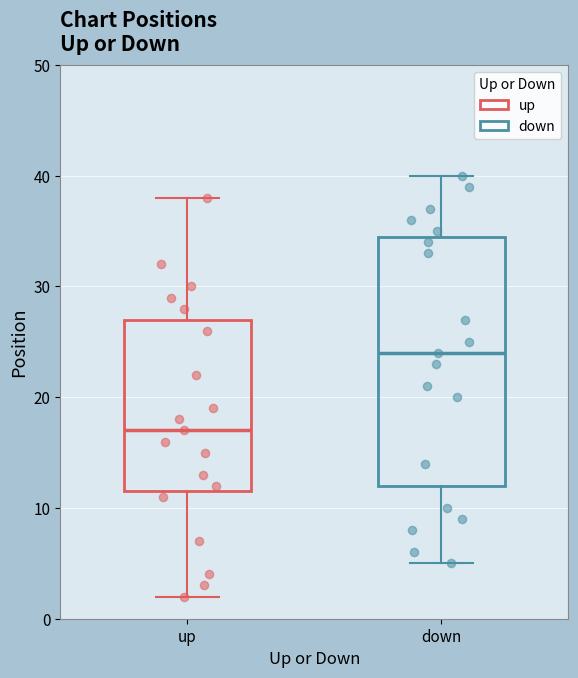

Reading left to right, read every box against the y-axis: the position of its median line, the range the box covers, and the ends of its whiskers. The values are not printed on the chart, so give them approximately, as read against the axis.

up: median 17, box 12 to 27, whiskers 2 to 38
down: median 24, box 12 to 35, whiskers 5 to 40